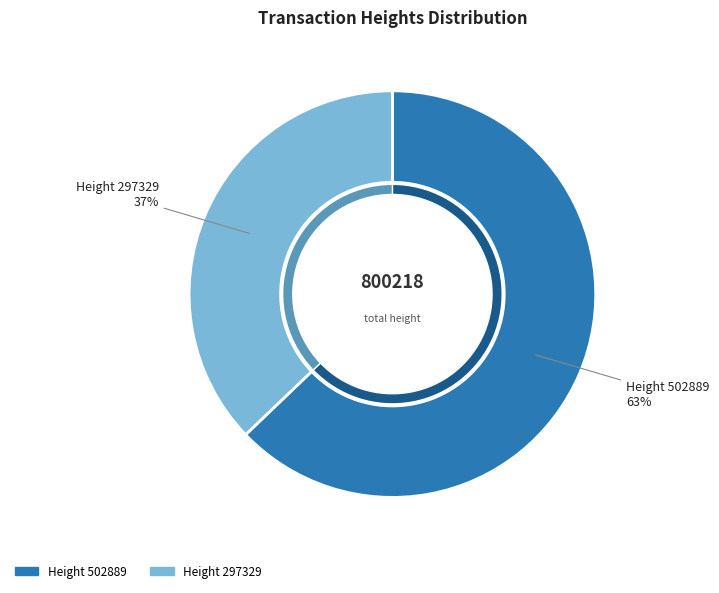

Is there any slice that represents more than half of the pie?

Yes